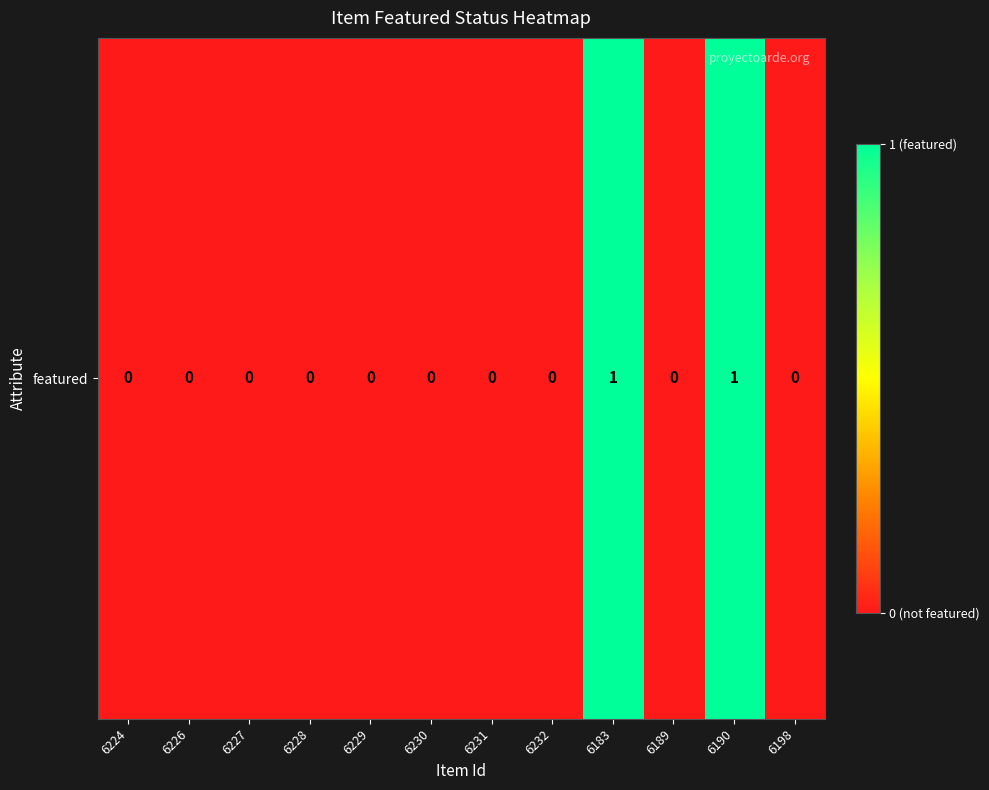

Reading right to left, transcribe all the data shown in this chart.

0	1	0	1	0	0	0	0	0	0	0	0